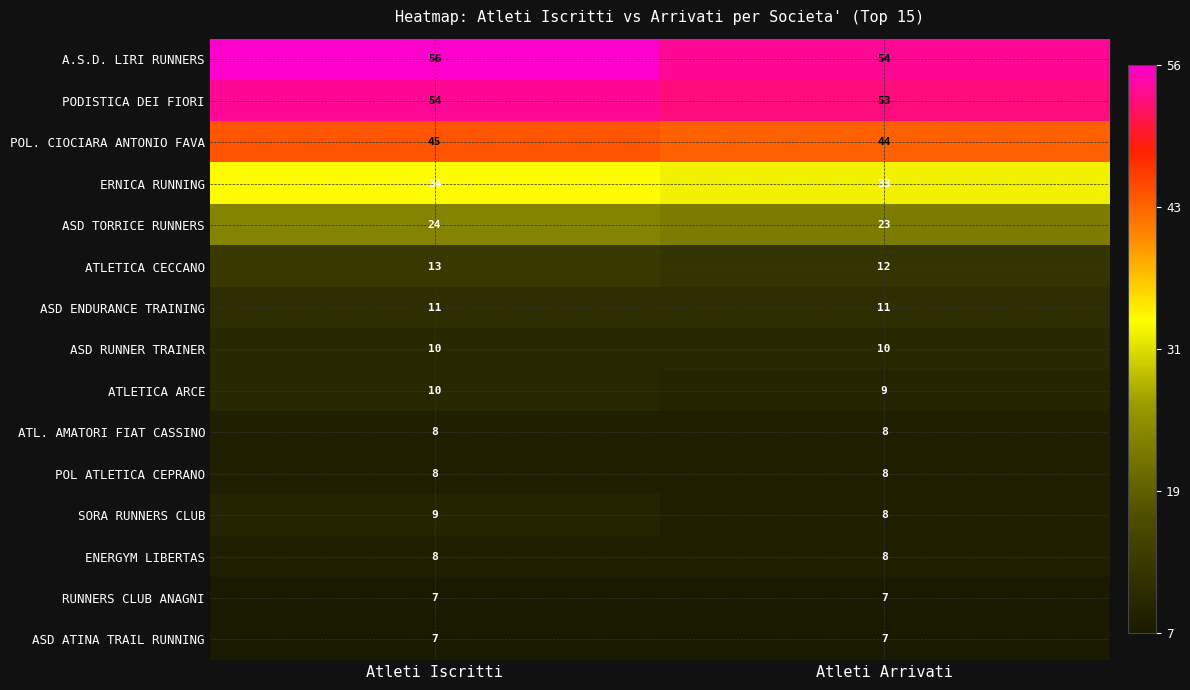

What is the approximate value of ASD ENDURANCE TRAINING at Atleti Iscritti?

11